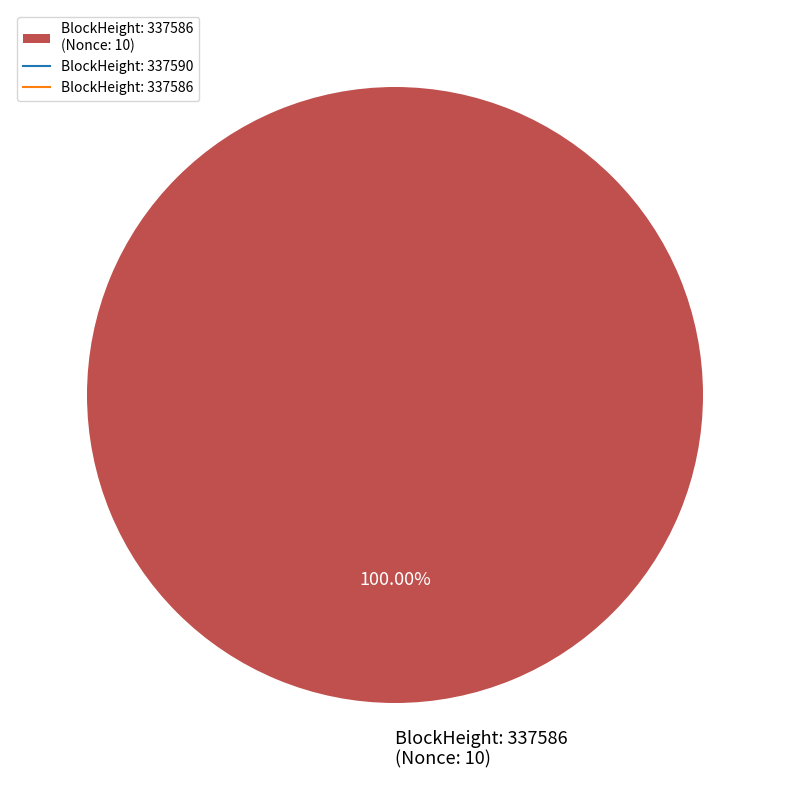

What is the majority slice?

BlockHeight: 337586 (Nonce: 10)